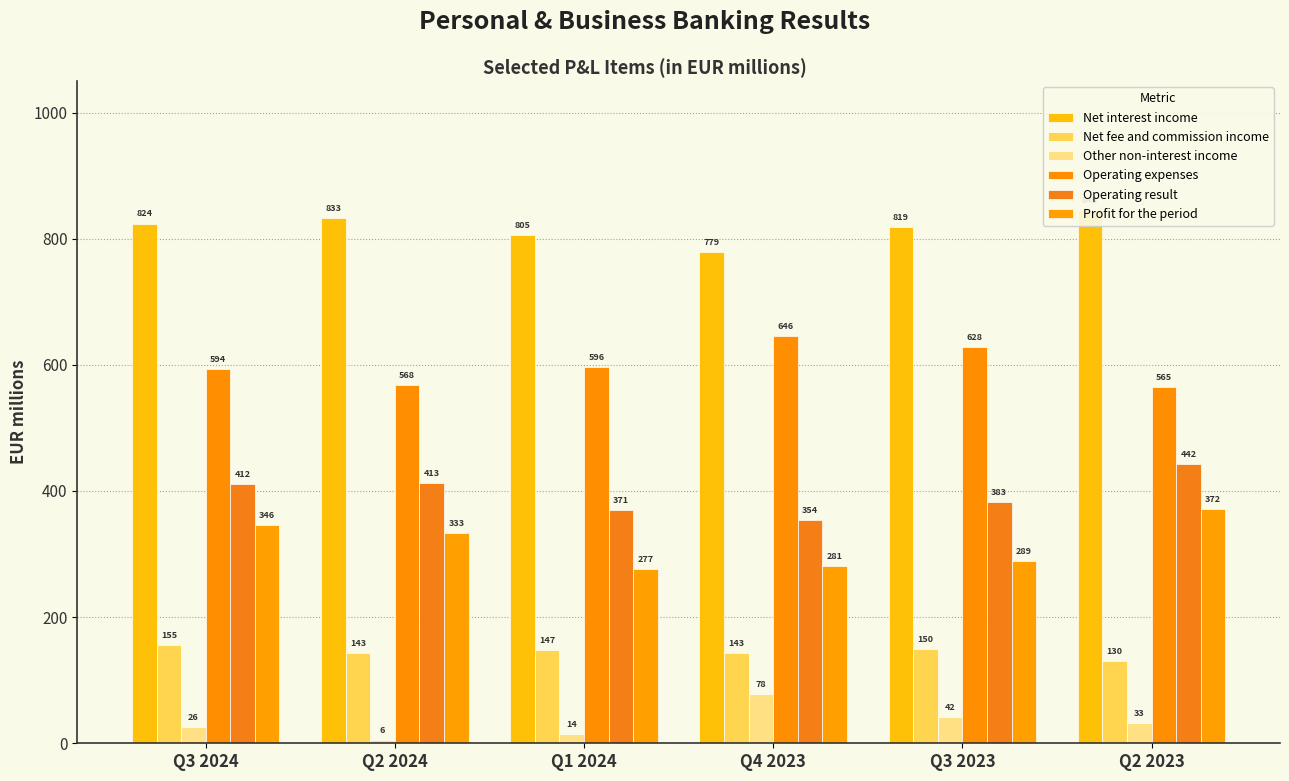

Is the value of Operating expenses at Q1 2024 greater than the value of Other non-interest income at Q2 2023?

Yes